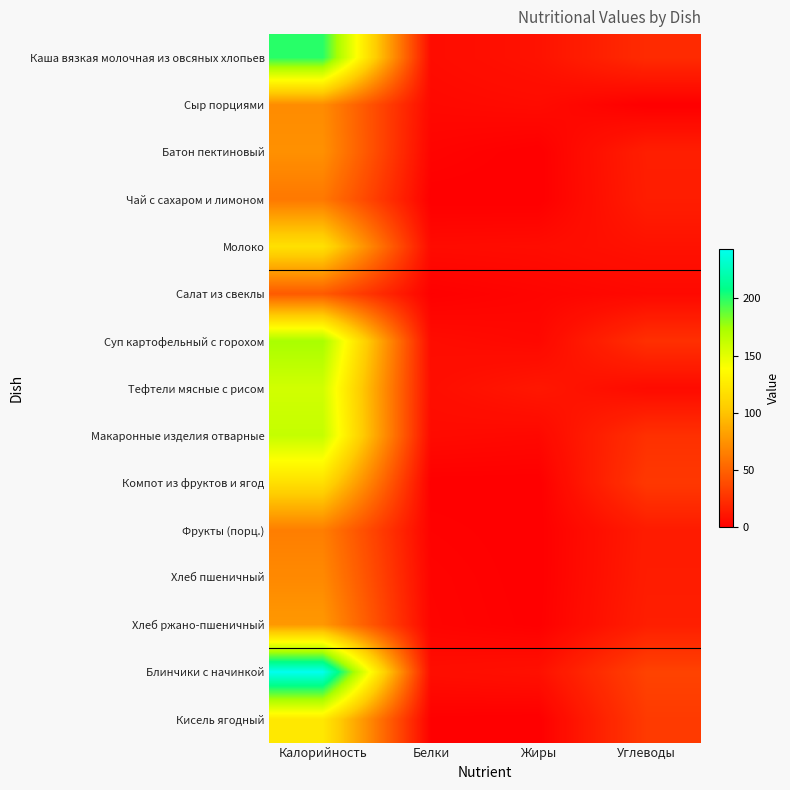

List the series in order of their peak value, highest first.

Блинчики с начинкой, Каша вязкая молочная из овсяных хлопьев, Суп картофельный с горохом, Макаронные изделия отварные, Тефтели мясные с рисом, Кисель ягодный, Молоко, Компот из фруктов и ягод, Хлеб ржано-пшеничный, Батон пектиновый, Сыр порциями, Хлеб пшеничный, Фрукты (порц.), Чай с сахаром и лимоном, Салат из свеклы